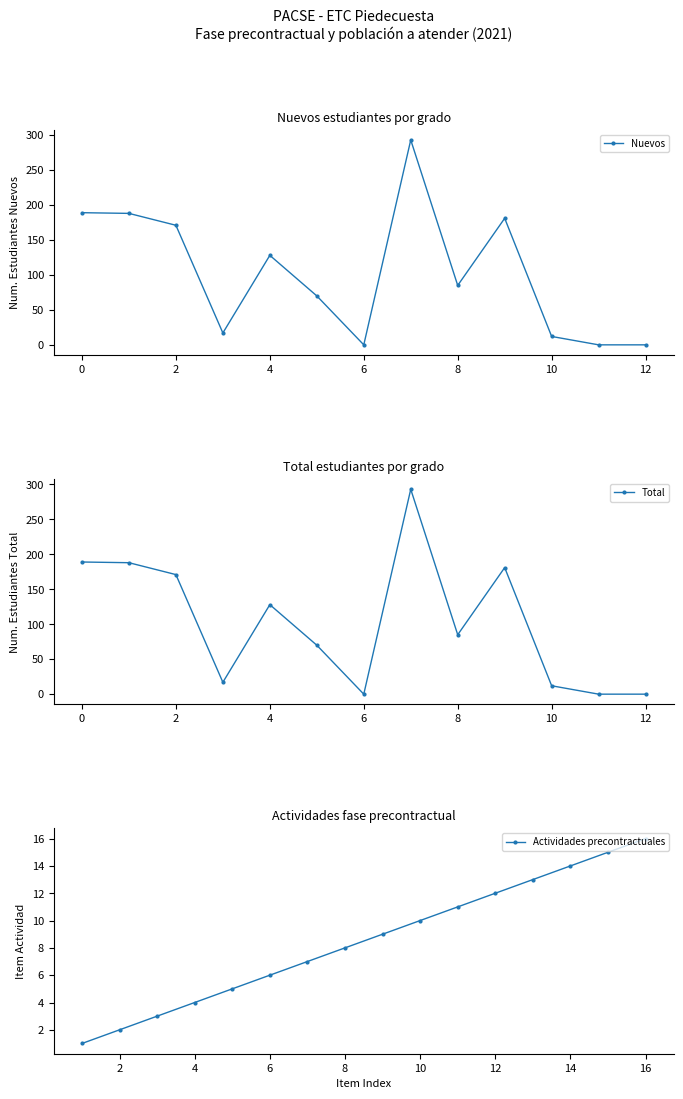

What is the value of the Nuevos point at the 1st from the left?

189